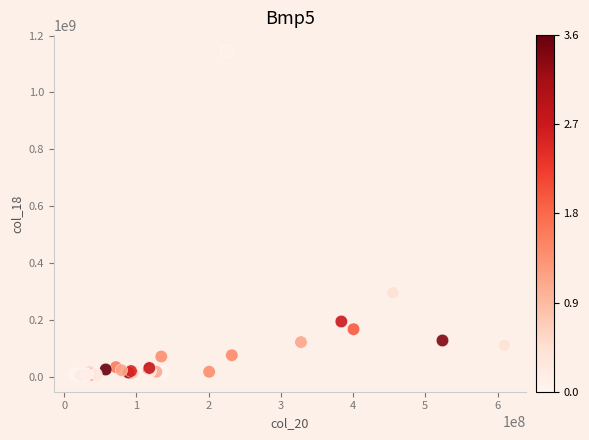

What Y value in the scatter plot is closest to 575086020?

296471407